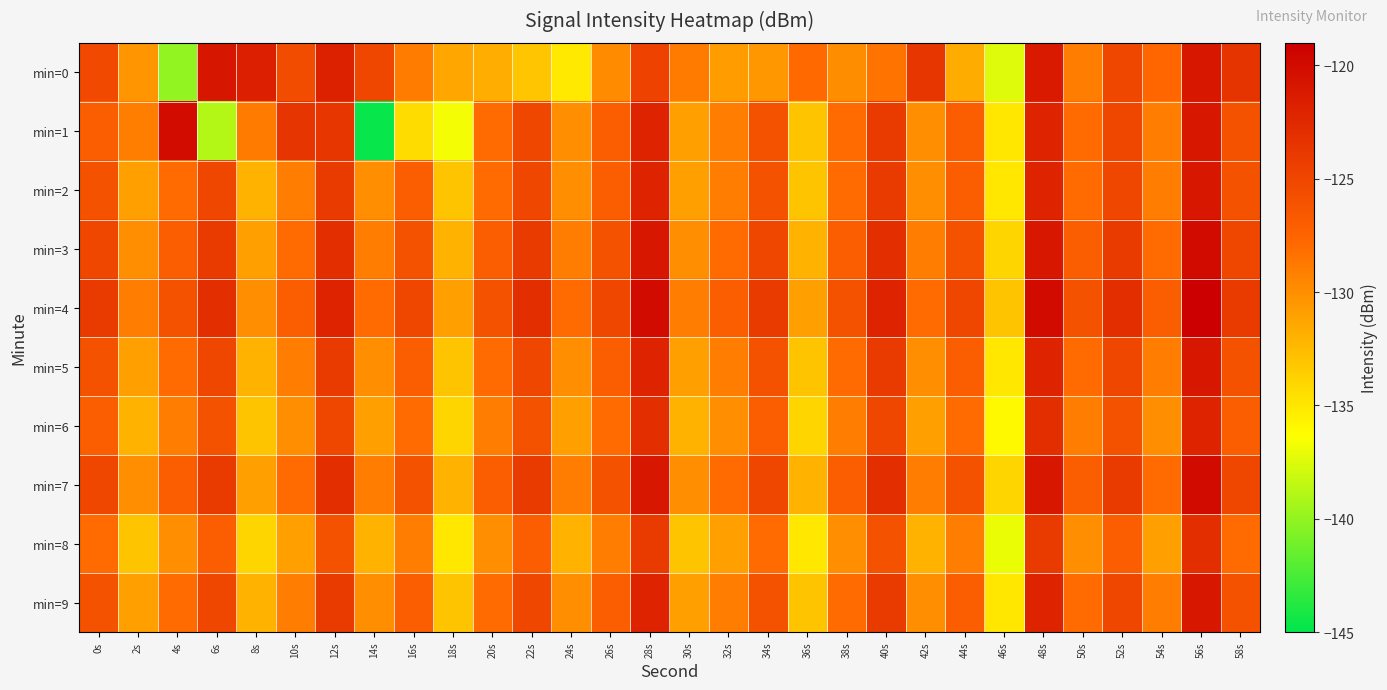

Reading left to right, what are all the values shown in this chart?

min=0: 0s=-125.3	2s=-130.4	4s=-140.0	6s=-120.9	8s=-121.6	10s=-125.5	12s=-121.9	14s=-125.0	16s=-128.9	18s=-131.3	20s=-131.7	22s=-133.1	24s=-135.1	26s=-129.8	28s=-124.7	30s=-128.9	32s=-130.8	34s=-130.5	36s=-127.9	38s=-129.9	40s=-128.5	42s=-123.6	44s=-131.7	46s=-137.5	48s=-121.3	50s=-129.0	52s=-125.1	54s=-127.7	56s=-121.0	58s=-123.5
min=1: 0s=-127.0	2s=-129.1	4s=-120.1	6s=-138.9	8s=-128.9	10s=-123.6	12s=-123.6	14s=-144.7	16s=-134.4	18s=-136.7	20s=-128.0	22s=-125.0	24s=-130.0	26s=-127.0	28s=-122.0	30s=-131.0	32s=-129.0	34s=-126.0	36s=-133.0	38s=-128.0	40s=-124.0	42s=-130.0	44s=-127.0	46s=-135.0	48s=-122.0	50s=-128.0	52s=-125.0	54s=-129.0	56s=-121.0	58s=-126.0
min=2: 0s=-126.0	2s=-131.0	4s=-128.0	6s=-125.0	8s=-132.0	10s=-129.0	12s=-124.0	14s=-130.0	16s=-127.0	18s=-133.0	20s=-128.0	22s=-125.0	24s=-130.0	26s=-127.0	28s=-122.0	30s=-131.0	32s=-129.0	34s=-126.0	36s=-133.0	38s=-128.0	40s=-124.0	42s=-130.0	44s=-127.0	46s=-135.0	48s=-122.0	50s=-128.0	52s=-125.0	54s=-129.0	56s=-121.0	58s=-126.0
min=3: 0s=-125.0	2s=-130.0	4s=-127.0	6s=-124.0	8s=-131.0	10s=-128.0	12s=-123.0	14s=-129.0	16s=-126.0	18s=-132.0	20s=-127.0	22s=-124.0	24s=-129.0	26s=-126.0	28s=-121.0	30s=-130.0	32s=-128.0	34s=-125.0	36s=-132.0	38s=-127.0	40s=-123.0	42s=-129.0	44s=-126.0	46s=-134.0	48s=-121.0	50s=-127.0	52s=-124.0	54s=-128.0	56s=-120.0	58s=-125.0
min=4: 0s=-124.0	2s=-129.0	4s=-126.0	6s=-123.0	8s=-130.0	10s=-127.0	12s=-122.0	14s=-128.0	16s=-125.0	18s=-131.0	20s=-126.0	22s=-123.0	24s=-128.0	26s=-125.0	28s=-120.0	30s=-129.0	32s=-127.0	34s=-124.0	36s=-131.0	38s=-126.0	40s=-122.0	42s=-128.0	44s=-125.0	46s=-133.0	48s=-120.0	50s=-126.0	52s=-123.0	54s=-127.0	56s=-119.0	58s=-124.0
min=5: 0s=-126.0	2s=-131.0	4s=-128.0	6s=-125.0	8s=-132.0	10s=-129.0	12s=-124.0	14s=-130.0	16s=-127.0	18s=-133.0	20s=-128.0	22s=-125.0	24s=-130.0	26s=-127.0	28s=-122.0	30s=-131.0	32s=-129.0	34s=-126.0	36s=-133.0	38s=-128.0	40s=-124.0	42s=-130.0	44s=-127.0	46s=-135.0	48s=-122.0	50s=-128.0	52s=-125.0	54s=-129.0	56s=-121.0	58s=-126.0
min=6: 0s=-127.0	2s=-132.0	4s=-129.0	6s=-126.0	8s=-133.0	10s=-130.0	12s=-125.0	14s=-131.0	16s=-128.0	18s=-134.0	20s=-129.0	22s=-126.0	24s=-131.0	26s=-128.0	28s=-123.0	30s=-132.0	32s=-130.0	34s=-127.0	36s=-134.0	38s=-129.0	40s=-125.0	42s=-131.0	44s=-128.0	46s=-136.0	48s=-123.0	50s=-129.0	52s=-126.0	54s=-130.0	56s=-122.0	58s=-127.0
min=7: 0s=-125.0	2s=-130.0	4s=-127.0	6s=-124.0	8s=-131.0	10s=-128.0	12s=-123.0	14s=-129.0	16s=-126.0	18s=-132.0	20s=-127.0	22s=-124.0	24s=-129.0	26s=-126.0	28s=-121.0	30s=-130.0	32s=-128.0	34s=-125.0	36s=-132.0	38s=-127.0	40s=-123.0	42s=-129.0	44s=-126.0	46s=-134.0	48s=-121.0	50s=-127.0	52s=-124.0	54s=-128.0	56s=-120.0	58s=-125.0
min=8: 0s=-128.0	2s=-133.0	4s=-130.0	6s=-127.0	8s=-134.0	10s=-131.0	12s=-126.0	14s=-132.0	16s=-129.0	18s=-135.0	20s=-130.0	22s=-127.0	24s=-132.0	26s=-129.0	28s=-124.0	30s=-133.0	32s=-131.0	34s=-128.0	36s=-135.0	38s=-130.0	40s=-126.0	42s=-132.0	44s=-129.0	46s=-137.0	48s=-124.0	50s=-130.0	52s=-127.0	54s=-131.0	56s=-123.0	58s=-128.0
min=9: 0s=-126.0	2s=-131.0	4s=-128.0	6s=-125.0	8s=-132.0	10s=-129.0	12s=-124.0	14s=-130.0	16s=-127.0	18s=-133.0	20s=-128.0	22s=-125.0	24s=-130.0	26s=-127.0	28s=-122.0	30s=-131.0	32s=-129.0	34s=-126.0	36s=-133.0	38s=-128.0	40s=-124.0	42s=-130.0	44s=-127.0	46s=-135.0	48s=-122.0	50s=-128.0	52s=-125.0	54s=-129.0	56s=-121.0	58s=-126.0